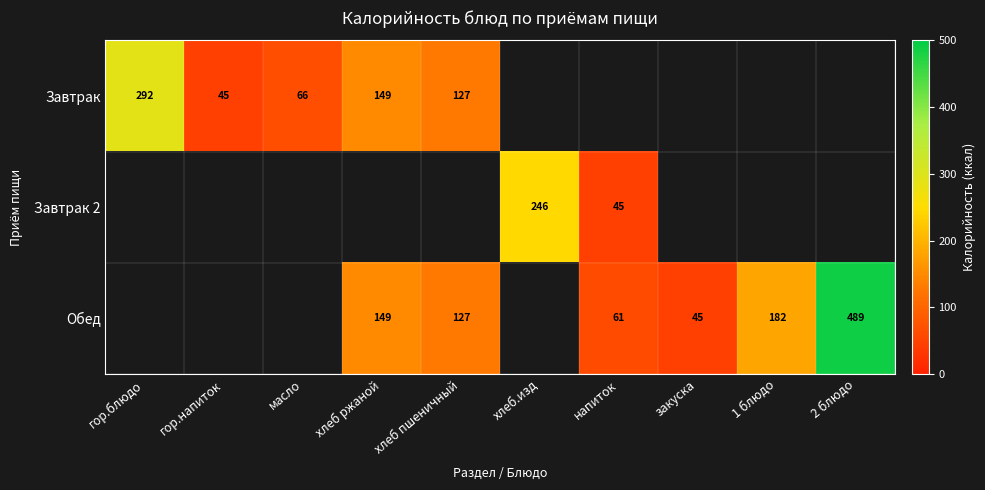

True or false: Обед has a value of 127 at хлеб пшеничный.

True